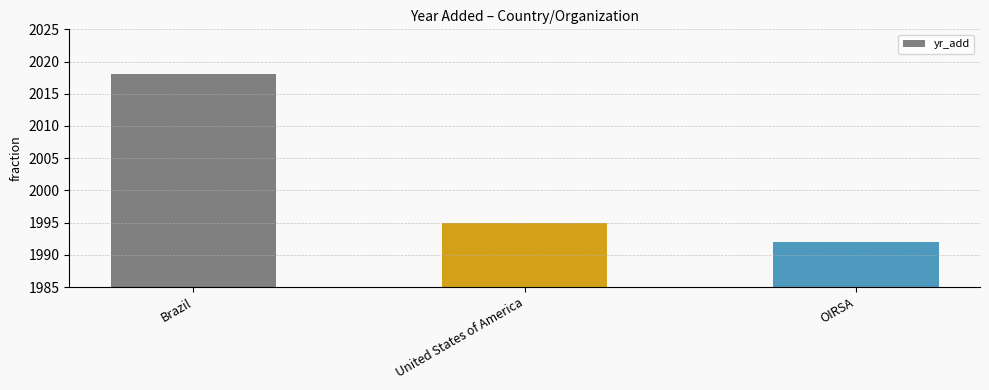

Is it true that the value at OIRSA is 3279?

False